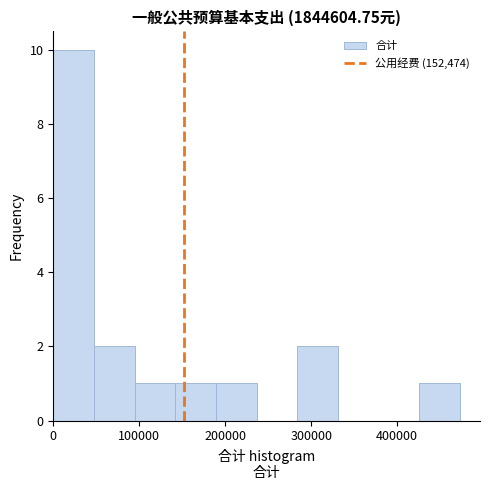

Over which range of the x-axis is the bar tallest?

0 to 50000